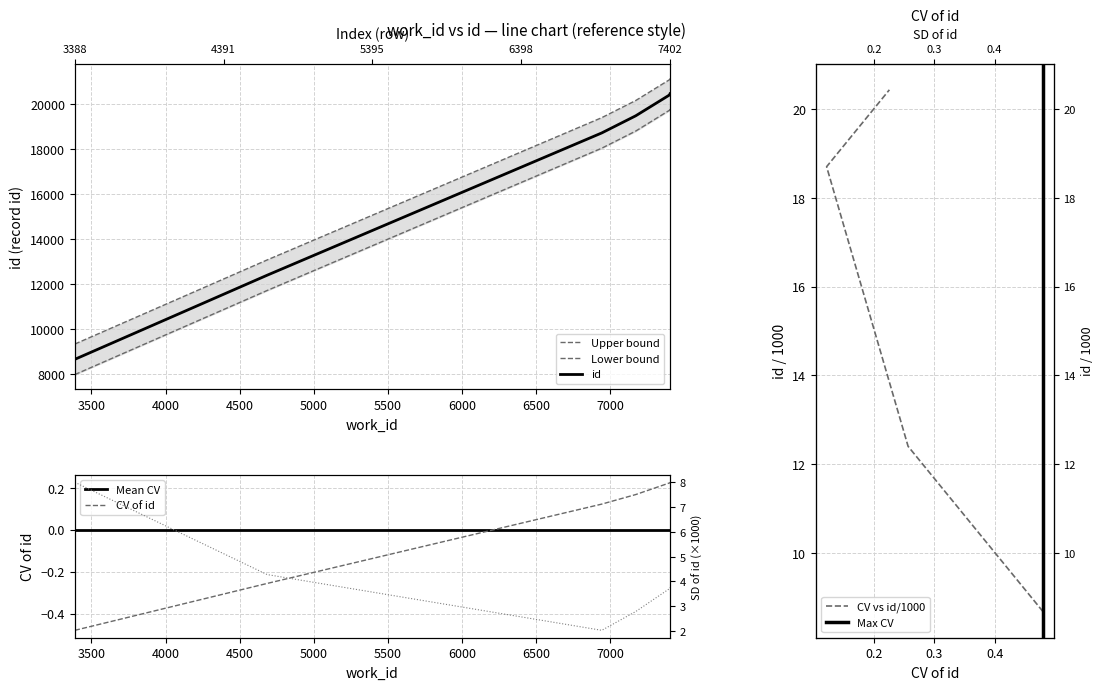

Reading right to left, list all the values displayed in this chart.

21113.9	21062.9	20138.9	19379.9	13073.9	9346.9